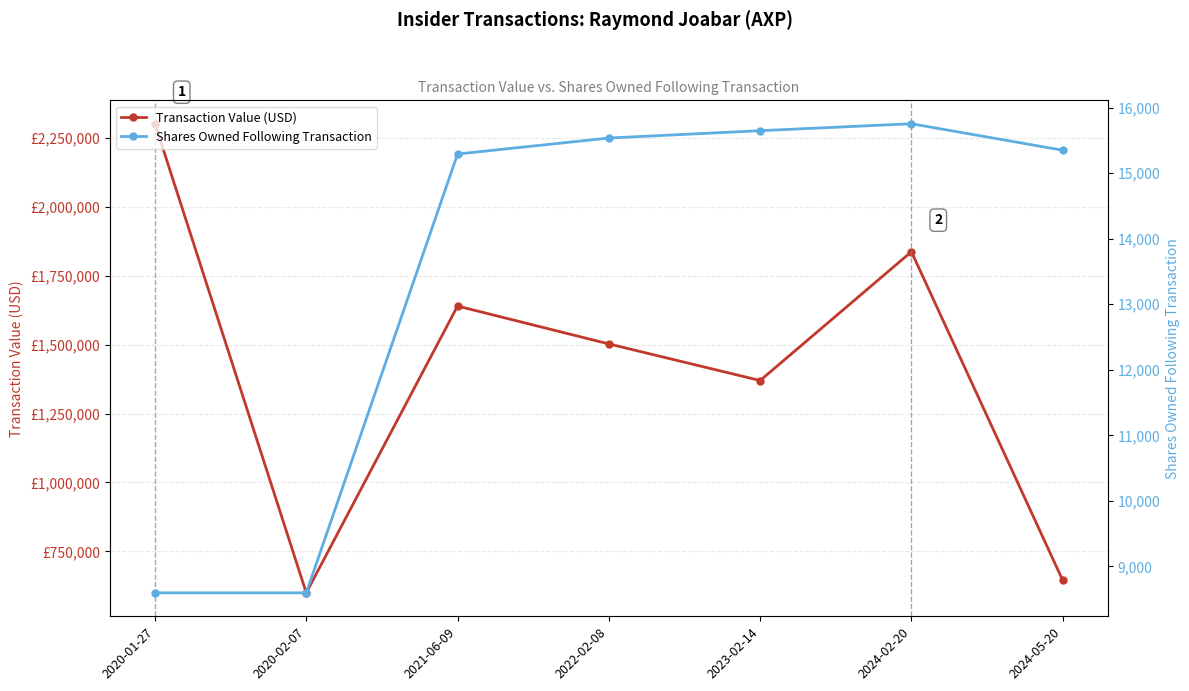

Is it true that Transaction Value (USD) equals 486017 at 2023-02-14?

False